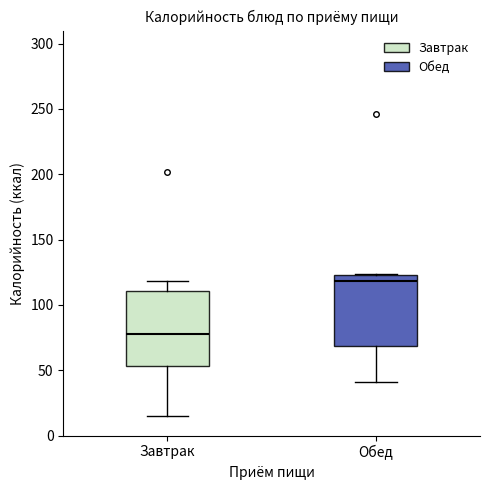

Which box has the highest median line?

Обед